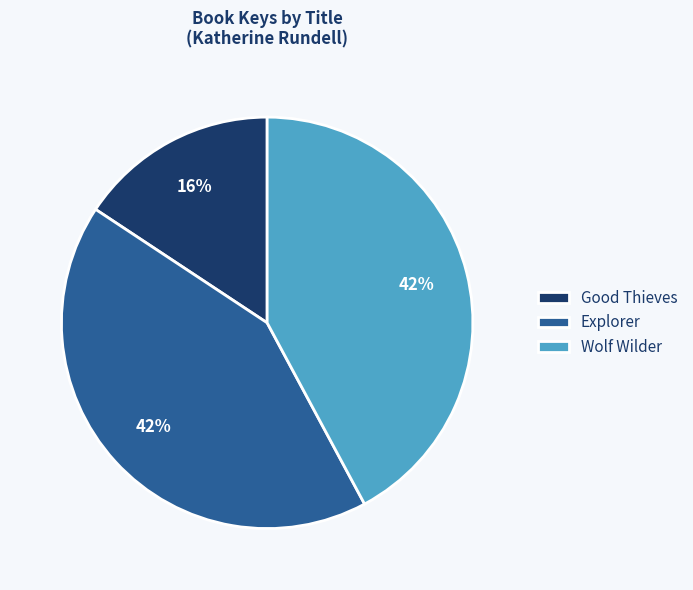

The Explorer slice represents 42% of the pie. True or false?

True